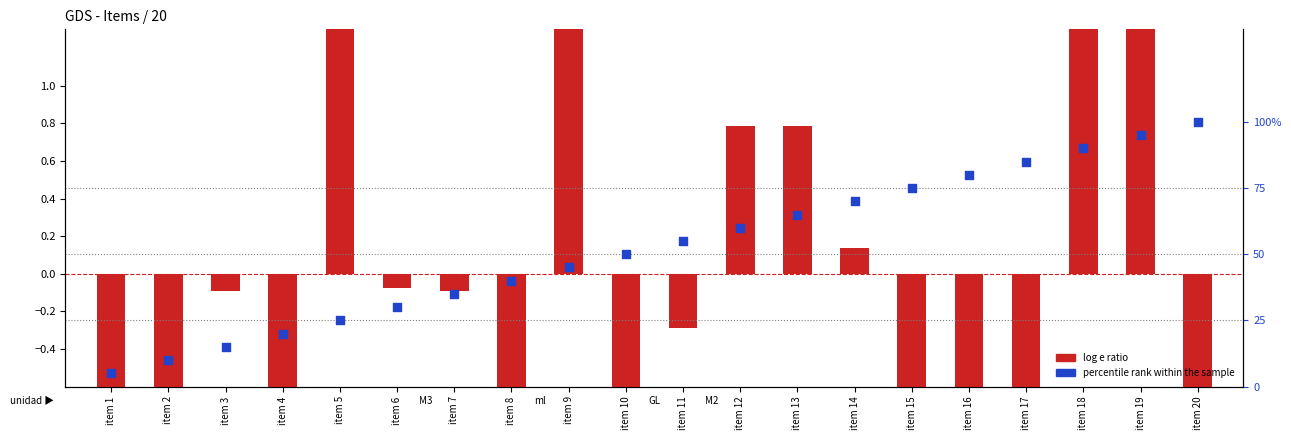

What is the total value across all series at item 20?

0.1